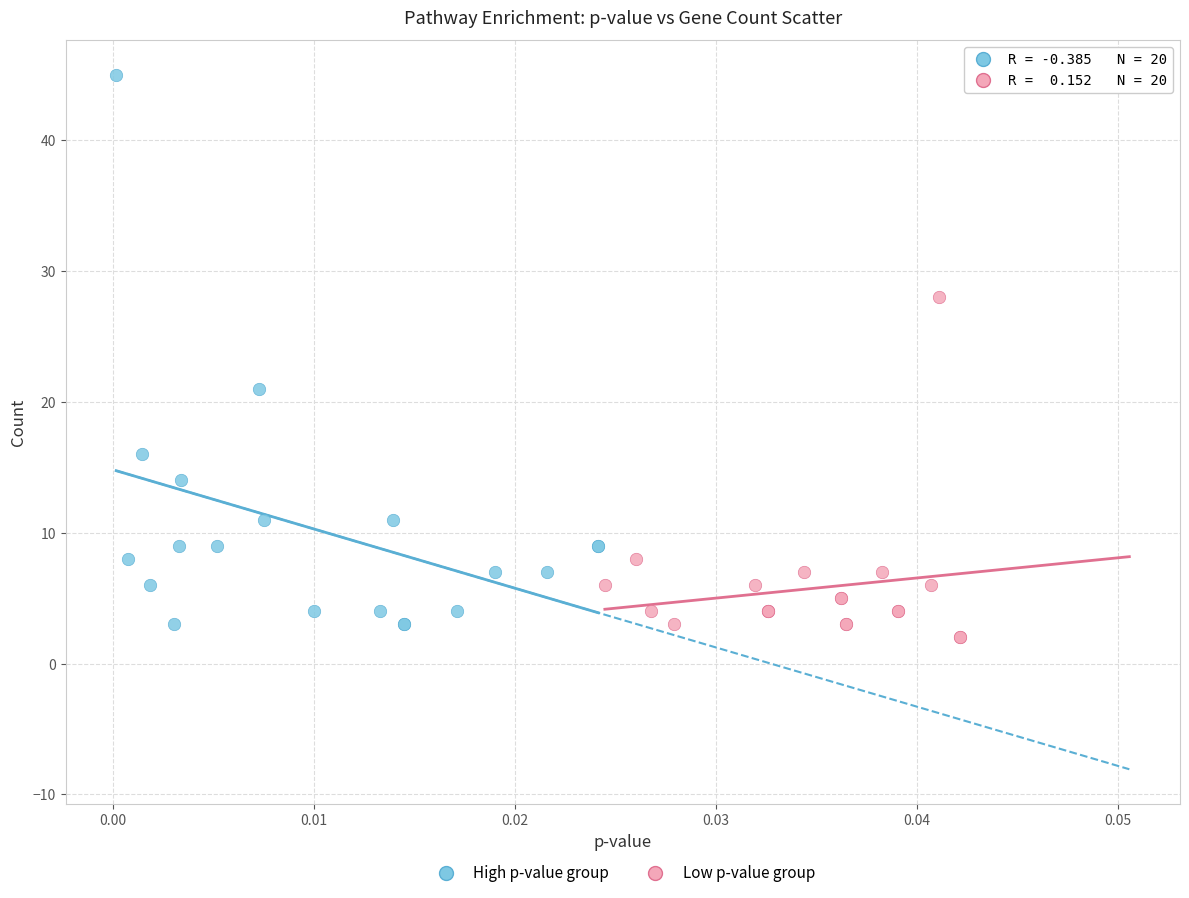

Which series reaches the maximum Y coordinate?

High p-value group